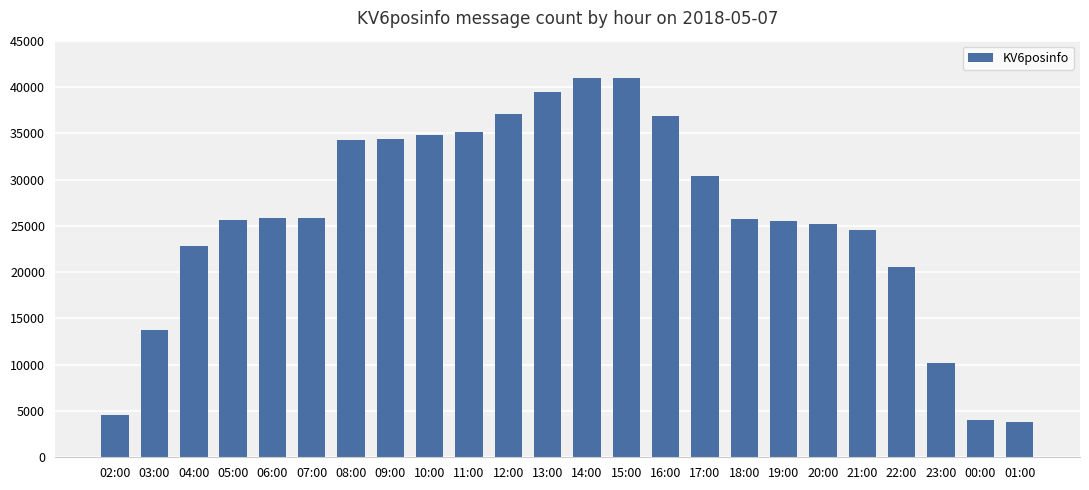

How many bars are there in total?

24